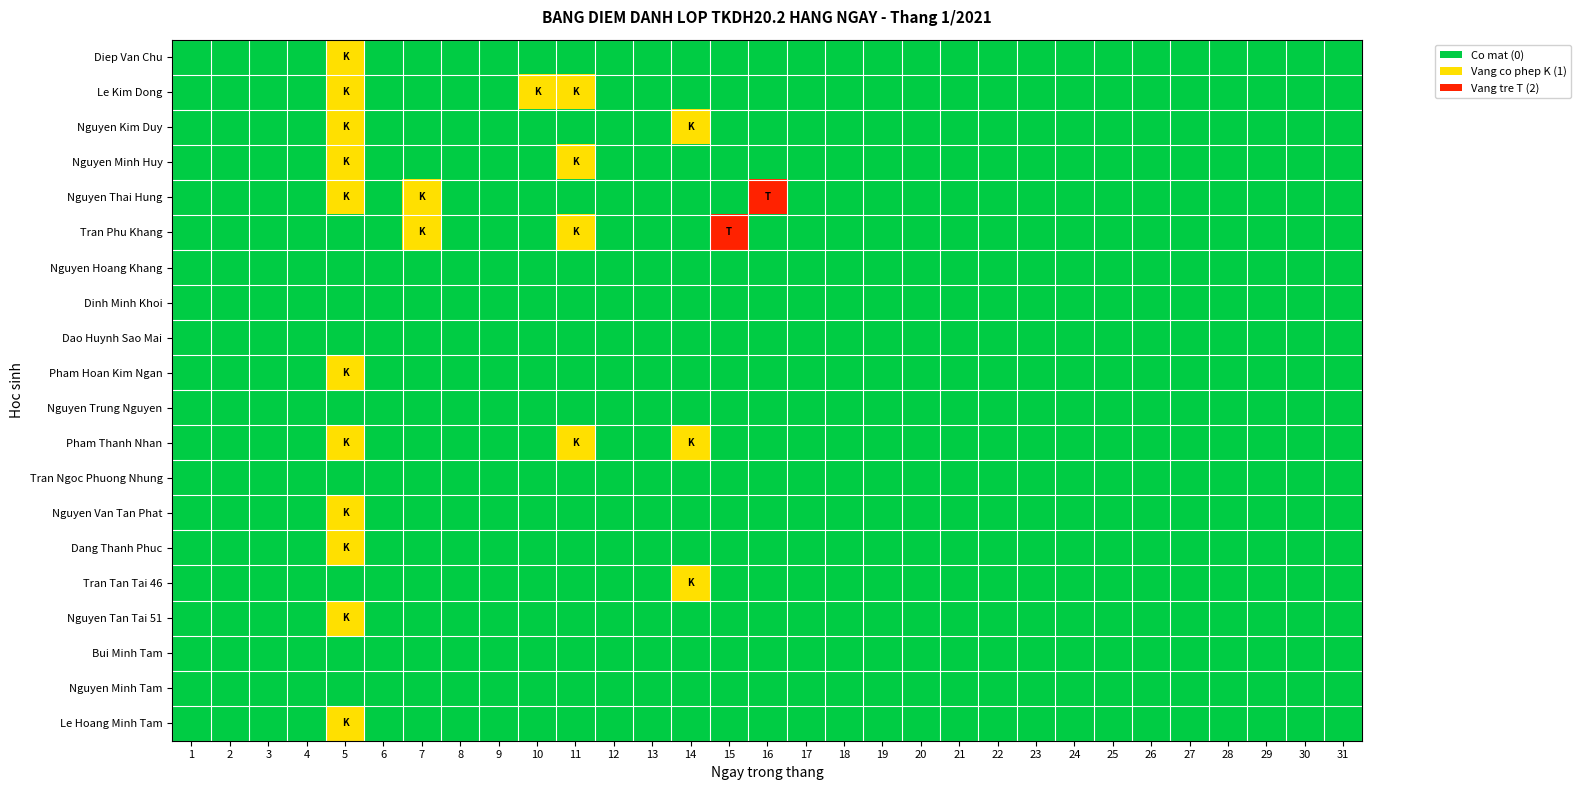

Which series has the largest range (max minus min)?

Nguyen Thai Hung